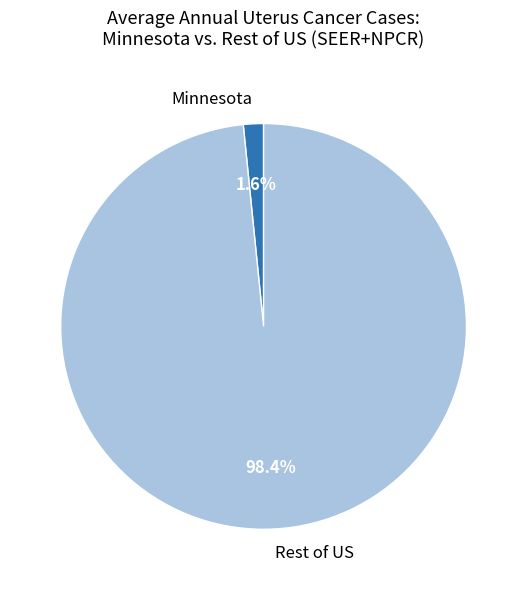

Do Rest of US and Minnesota together represent more than half of the pie?

Yes